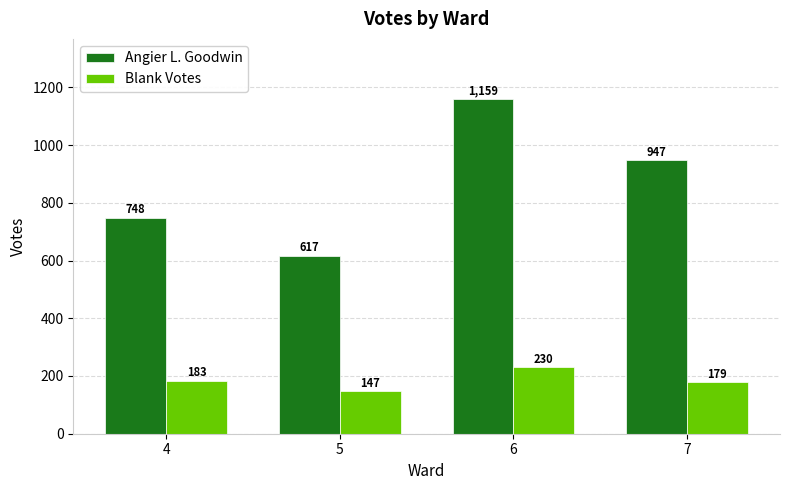

The Blank Votes series shows 179 at 7. True or false?

True